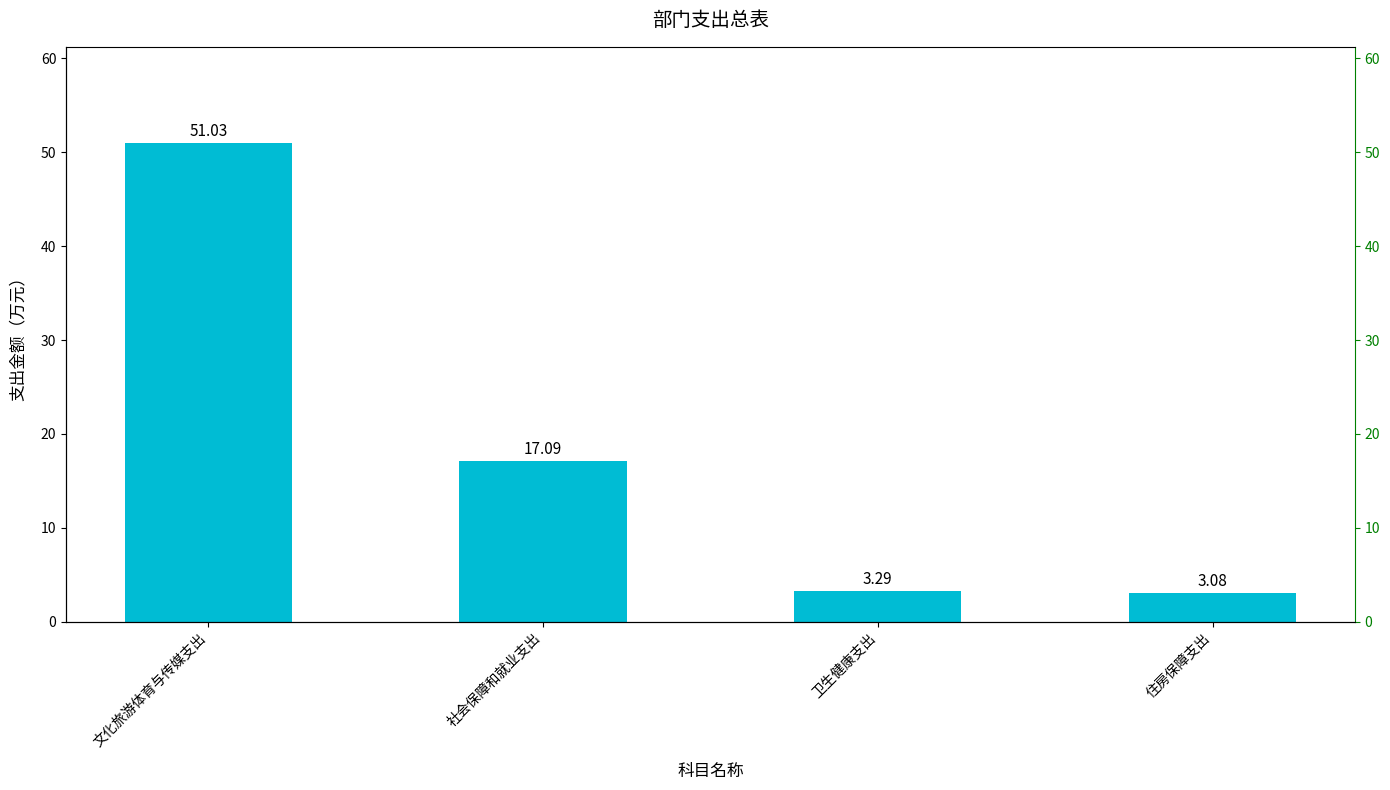

List the labels in order of value, largest first.

文化旅游体育与传媒支出, 社会保障和就业支出, 卫生健康支出, 住房保障支出